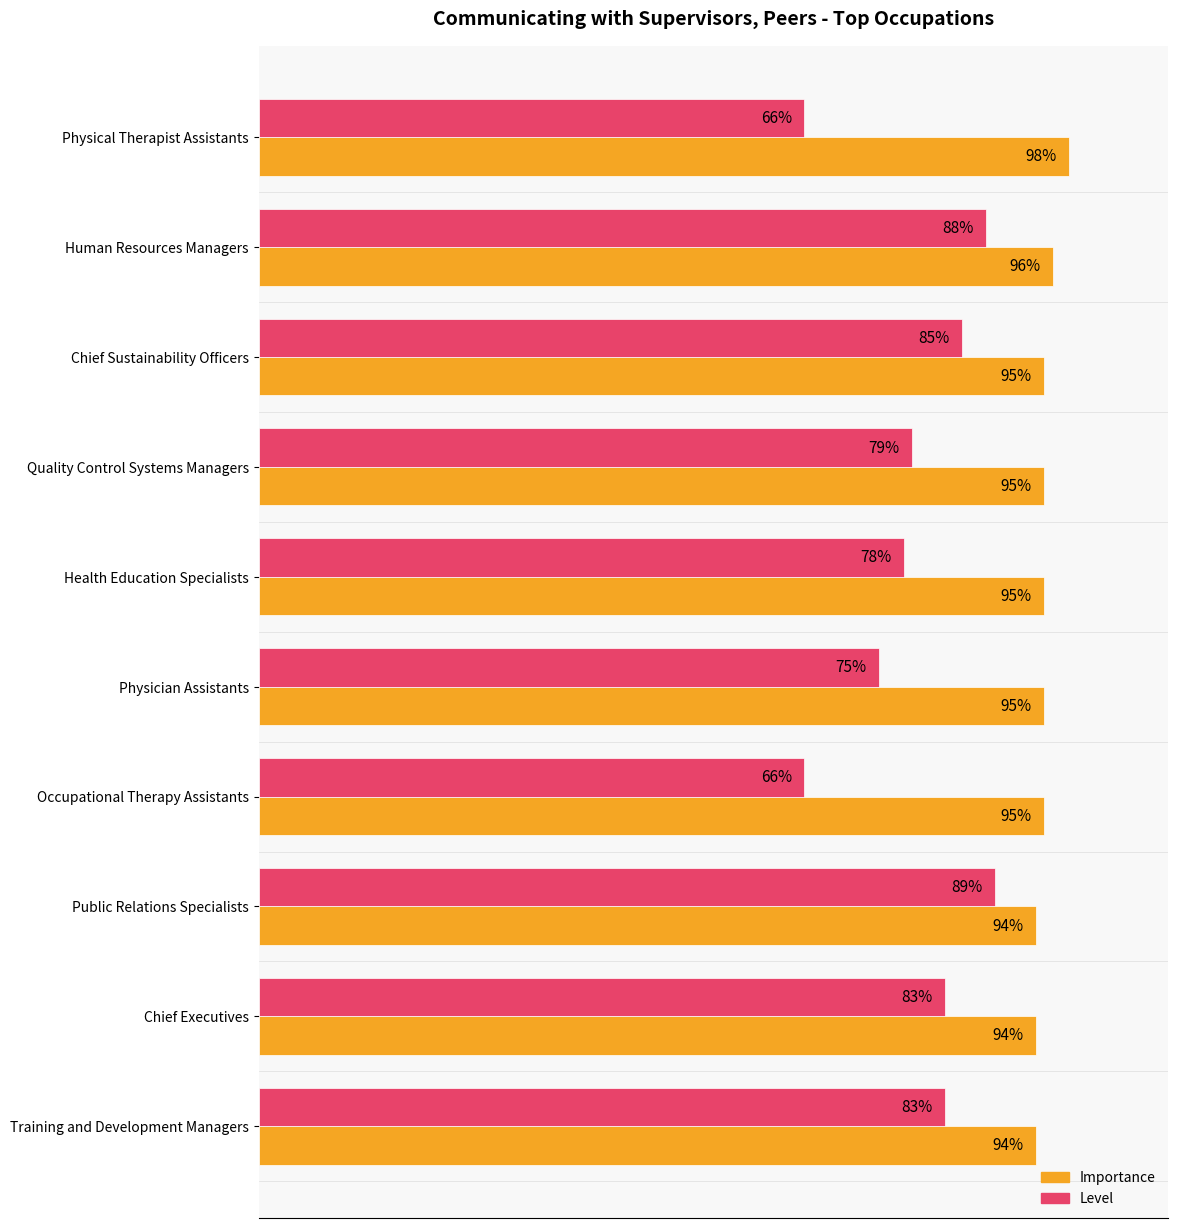

At which label is Importance closest to 96?

Human Resources Managers